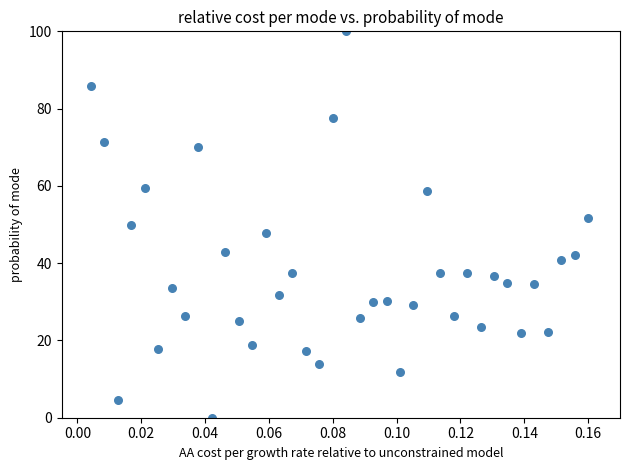

What is the range of Y values (max minus min)?

100.0